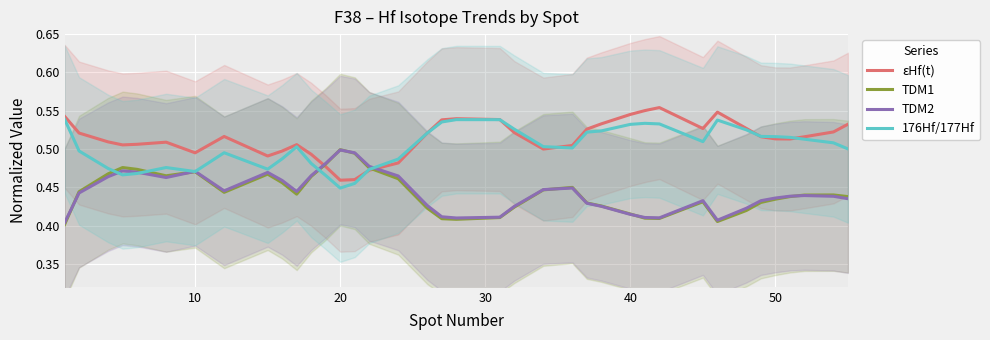

What is the value of the εHf(t) point at the 13th from the left?

0.5